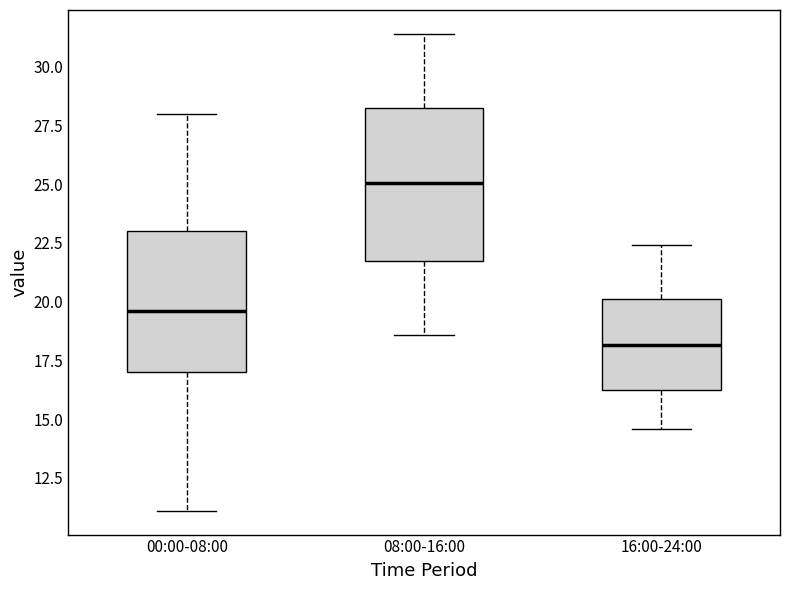

Comparing the boxes themselves (not the whiskers), which one is the tallest?

08:00-16:00